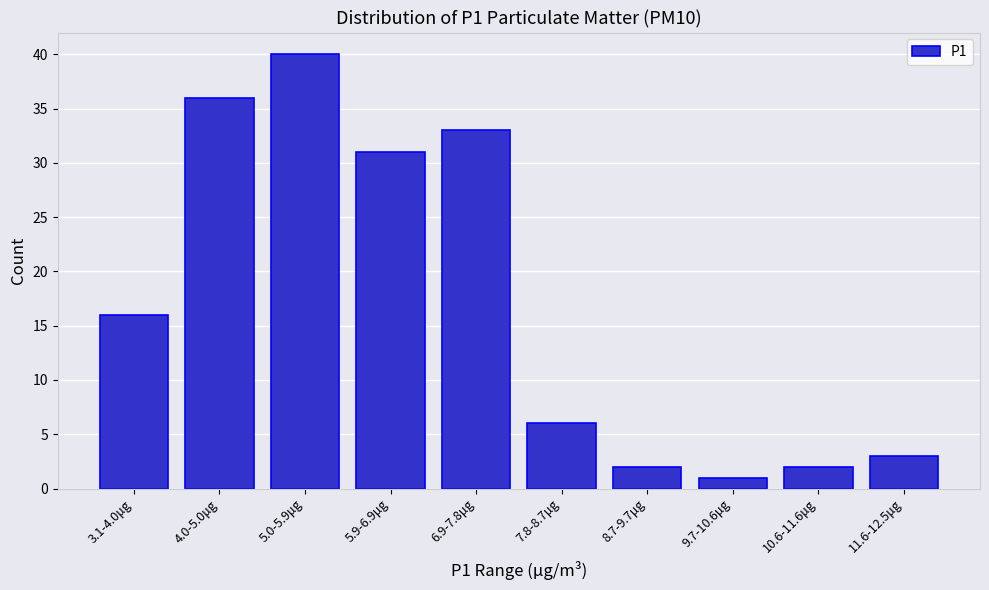

Reading left to right, list all the values displayed in this chart.

16	36	40	31	33	6	2	1	2	3